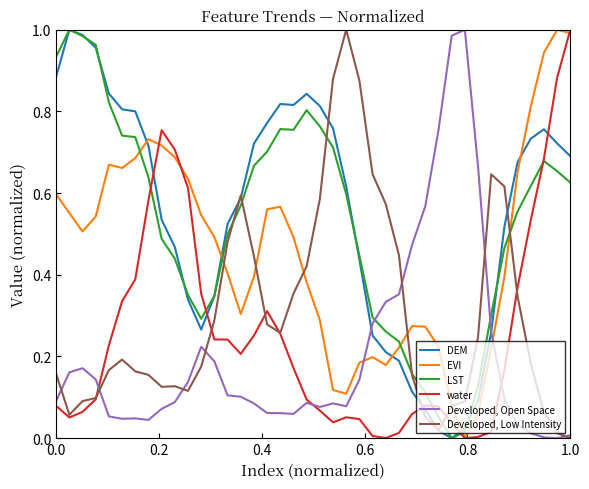

How many interior local peaks does the DEM series have?

4